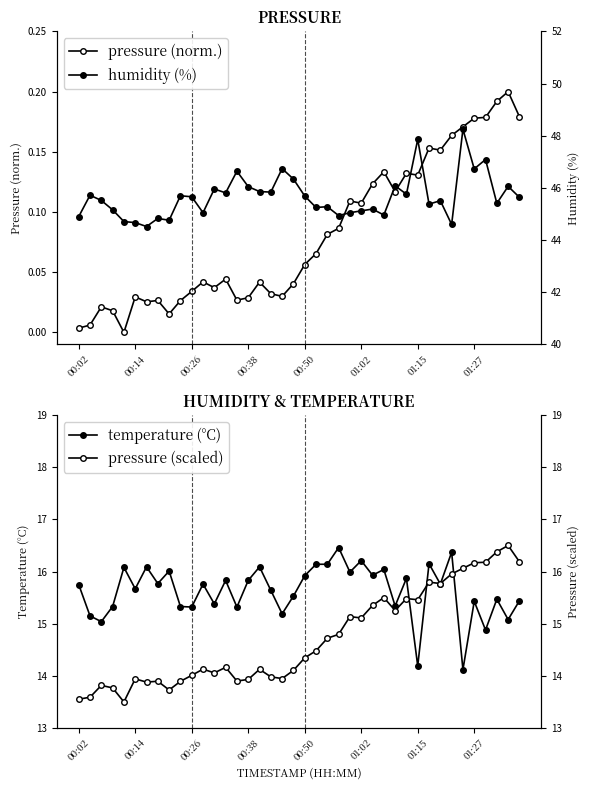

Reading left to right, extract all data points from this chart.

pressure: 0.0	0.0	0.0	0.0	0.0	0.0	0.0	0.0	0.0	0.0	0.0	0.0	0.0	0.0	0.0	0.0	0.0	0.0	0.0	0.0	0.1	0.1	0.1	0.1	0.1	0.1	0.1	0.1	0.1	0.1	0.1	0.2	0.2	0.2	0.2	0.2	0.2	0.2	0.2	0.2
temperature: 15.8	15.2	15.0	15.3	16.1	15.7	16.1	15.8	16.0	15.3	15.3	15.8	15.4	15.8	15.3	15.8	16.1	15.6	15.2	15.5	15.9	16.1	16.1	16.5	16.0	16.2	15.9	16.0	15.3	15.9	14.2	16.1	15.8	16.4	14.1	15.4	14.9	15.5	15.1	15.4
humidity: 44.9	45.7	45.5	45.2	44.7	44.7	44.5	44.8	44.8	45.7	45.7	45.0	46.0	45.8	46.6	46.0	45.9	45.8	46.7	46.3	45.7	45.2	45.3	44.9	45.0	45.1	45.2	45.0	46.1	45.8	47.9	45.4	45.5	44.6	48.2	46.7	47.1	45.4	46.1	45.6
pressure (scaled): 13.6	13.6	13.8	13.8	13.5	13.9	13.9	13.9	13.7	13.9	14.0	14.1	14.1	14.2	13.9	13.9	14.1	14.0	13.9	14.1	14.3	14.5	14.7	14.8	15.1	15.1	15.4	15.5	15.3	15.5	15.5	15.8	15.8	16.0	16.1	16.2	16.2	16.4	16.5	16.2